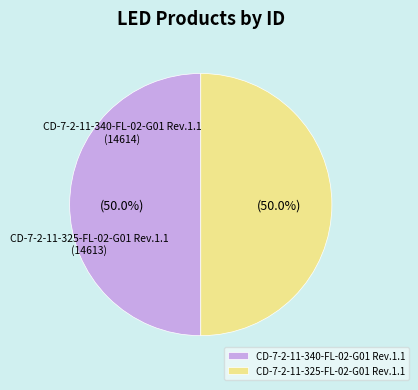

Approximately how many times larger is the value at CD-7-2-11-325-FL-02-G01 Rev.1.1 compared to CD-7-2-11-340-FL-02-G01 Rev.1.1?

1.0